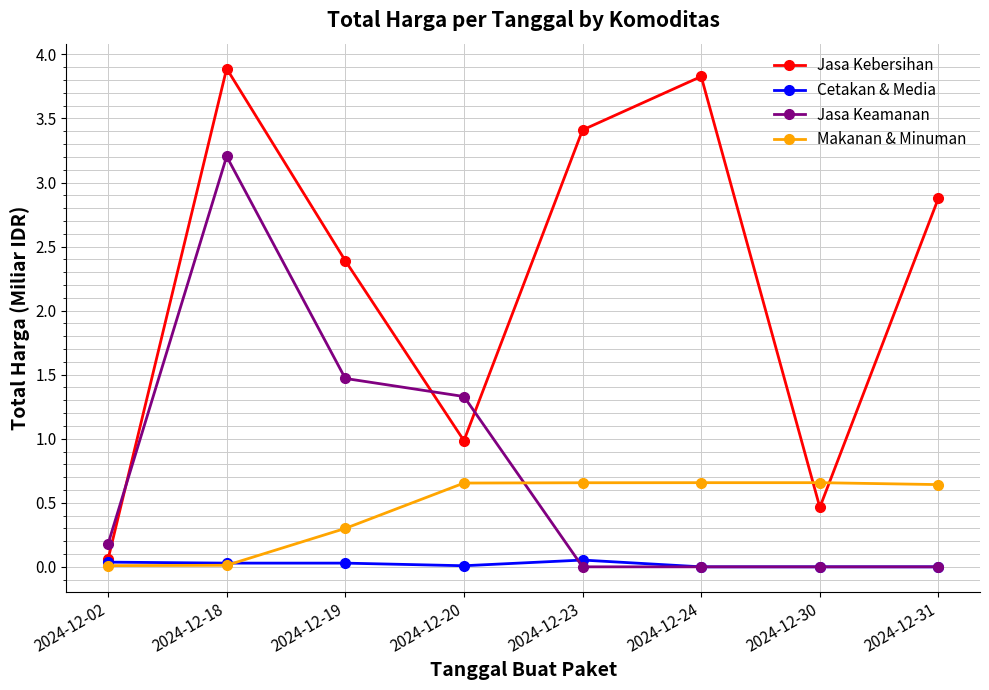

How many interior local valleys does the Jasa Kebersihan series have?

2